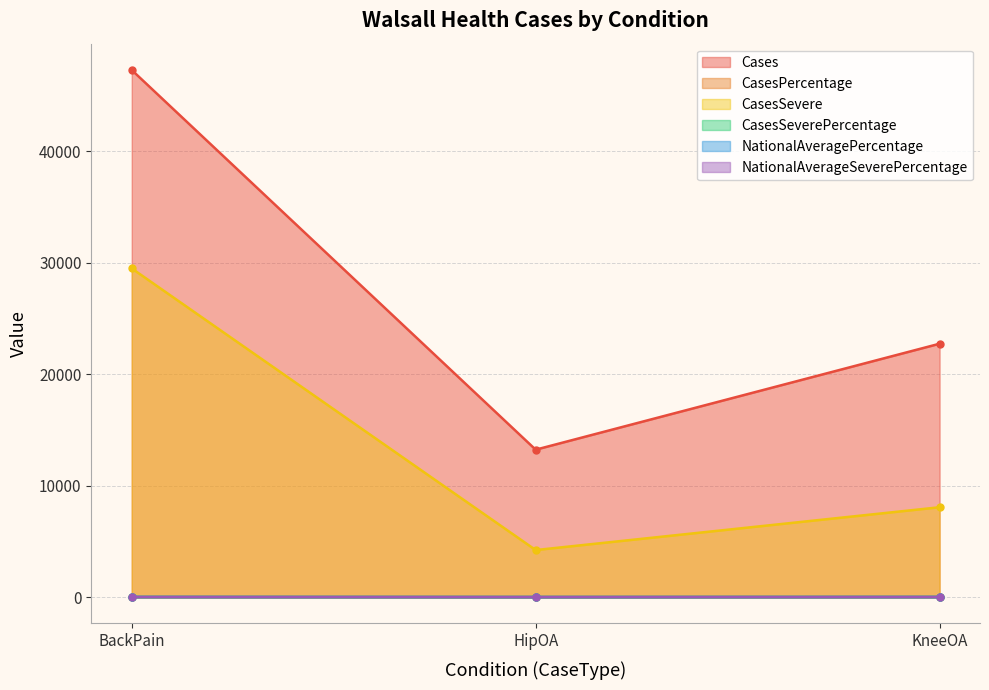

How many series are shown in this chart?

6